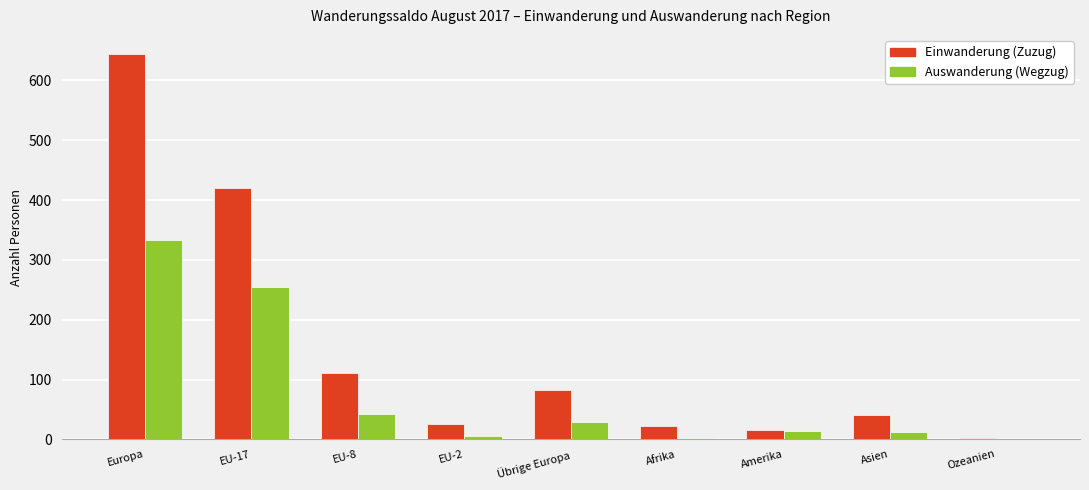

What is the total value across all series at Ozeanien?

4